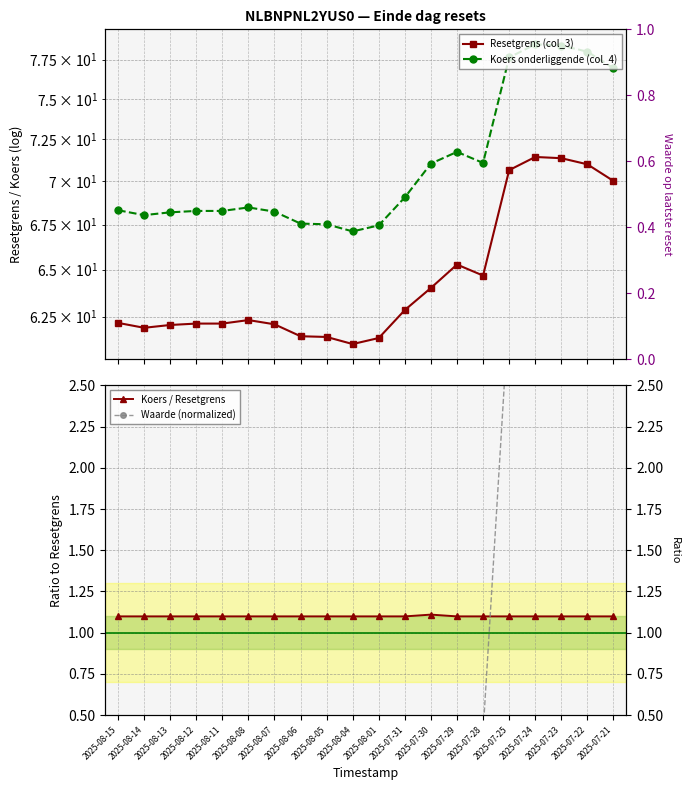

List the series in order of their peak value, highest first.

Koers onderliggende (col_4), Resetgrens (col_3), Waarde (normalized), Koers / Resetgrens